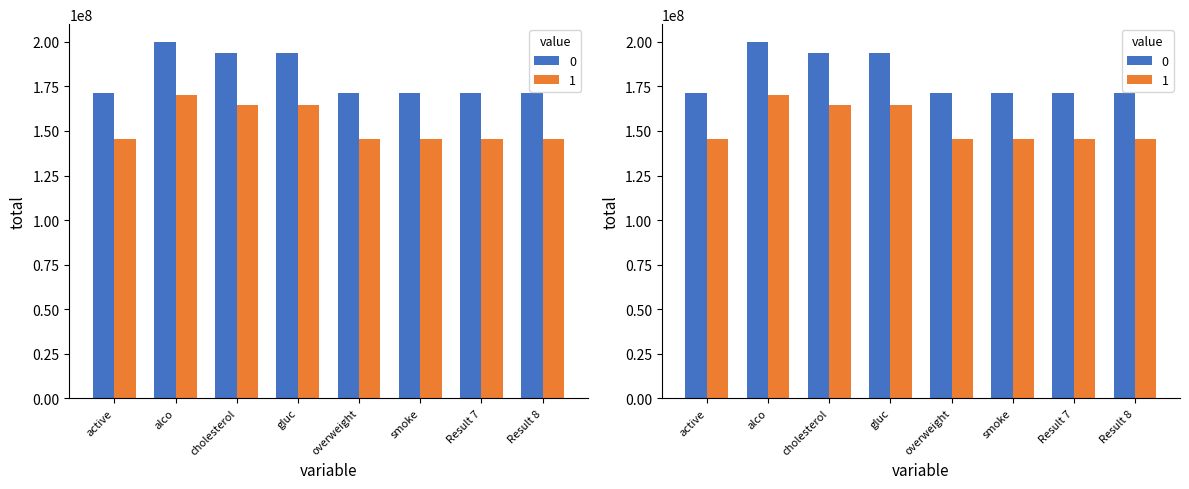

What are all the series names shown in the legend?

0, 1